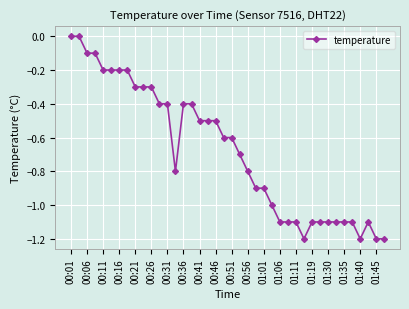

How many lines are shown in the chart?

1